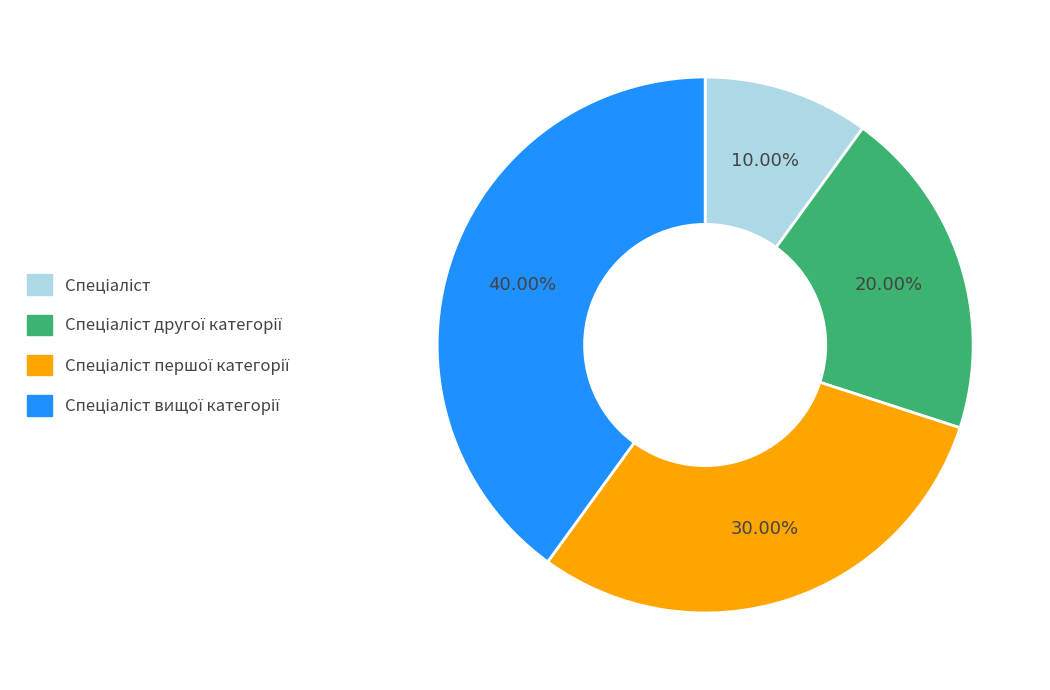

Does any single category account for the majority?

No